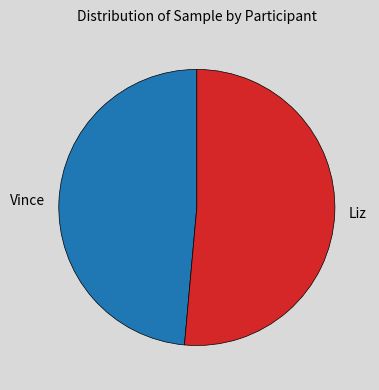

Is it true that Vince is 60% of the pie?

False